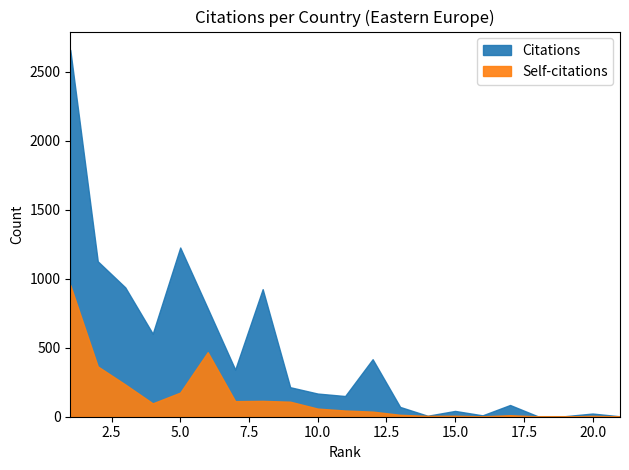

How many interior local peaks does the Citations series have?

6